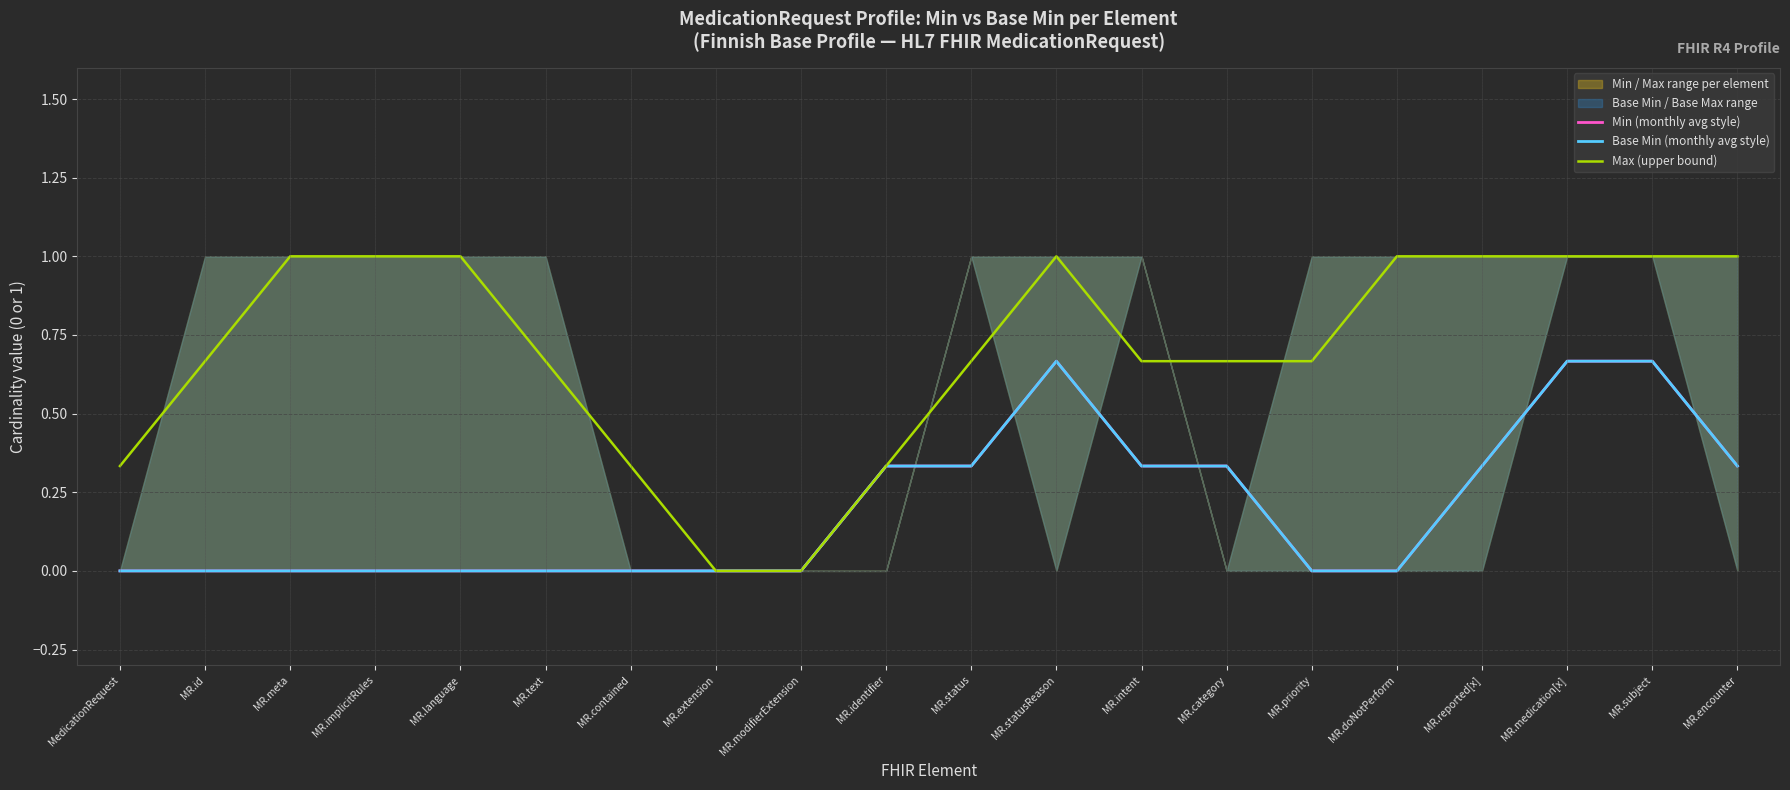

Reading left to right, transcribe all the data shown in this chart.

Min (monthly avg style): MedicationRequest=0.0	MR.id=0.0	MR.meta=0.0	MR.implicitRules=0.0	MR.language=0.0	MR.text=0.0	MR.contained=0.0	MR.extension=0.0	MR.modifierExtension=0.0	MR.identifier=0.3	MR.status=0.3	MR.statusReason=0.7	MR.intent=0.3	MR.category=0.3	MR.priority=0.0	MR.doNotPerform=0.0	MR.reported[x]=0.3	MR.medication[x]=0.7	MR.subject=0.7	MR.encounter=0.3
Base Min (monthly avg style): MedicationRequest=0.0	MR.id=0.0	MR.meta=0.0	MR.implicitRules=0.0	MR.language=0.0	MR.text=0.0	MR.contained=0.0	MR.extension=0.0	MR.modifierExtension=0.0	MR.identifier=0.3	MR.status=0.3	MR.statusReason=0.7	MR.intent=0.3	MR.category=0.3	MR.priority=0.0	MR.doNotPerform=0.0	MR.reported[x]=0.3	MR.medication[x]=0.7	MR.subject=0.7	MR.encounter=0.3
Max (upper bound): MedicationRequest=0.3	MR.id=0.7	MR.meta=1.0	MR.implicitRules=1.0	MR.language=1.0	MR.text=0.7	MR.contained=0.3	MR.extension=0.0	MR.modifierExtension=0.0	MR.identifier=0.3	MR.status=0.7	MR.statusReason=1.0	MR.intent=0.7	MR.category=0.7	MR.priority=0.7	MR.doNotPerform=1.0	MR.reported[x]=1.0	MR.medication[x]=1.0	MR.subject=1.0	MR.encounter=1.0